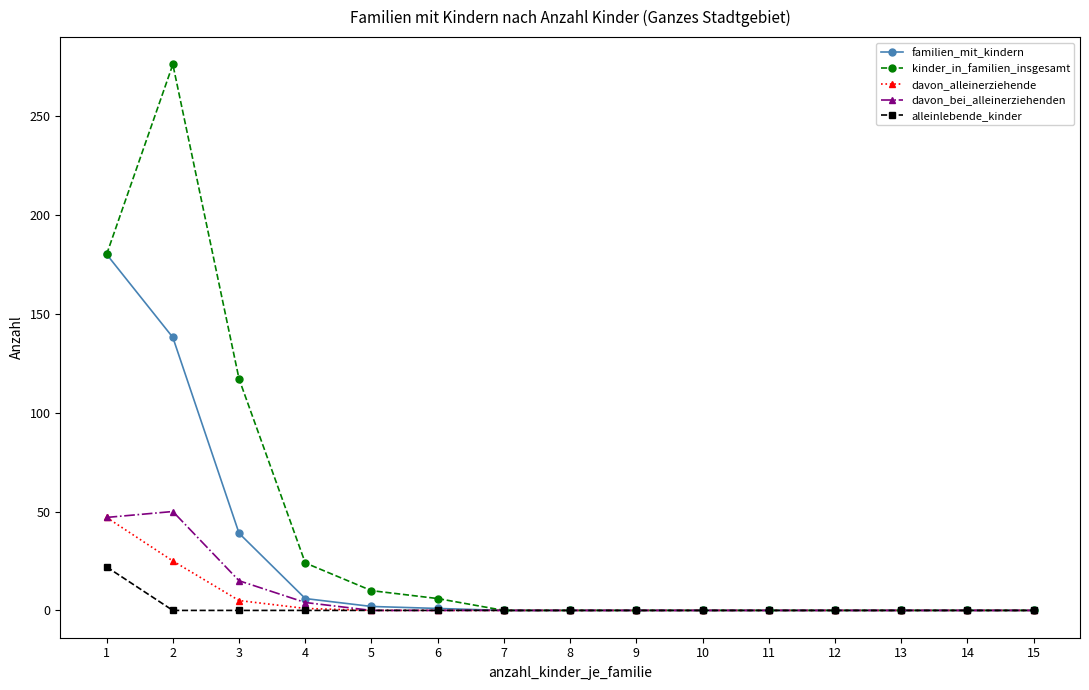

Which series has the largest total across all categories?

kinder_in_familien_insgesamt